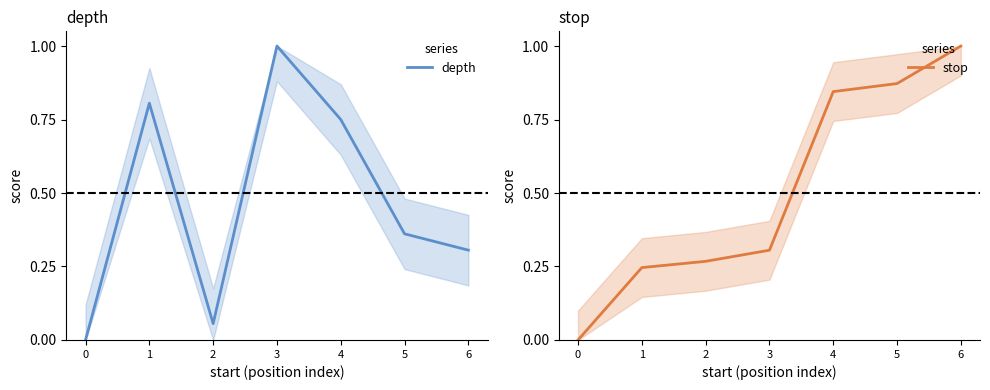

How many times do stop and depth cross each other?

3